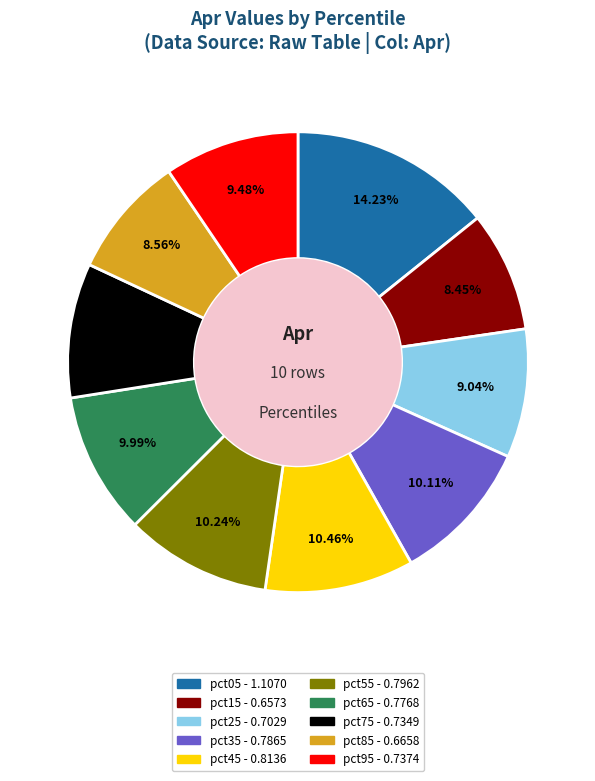

Does pct35 account for over 50% of the chart?

No